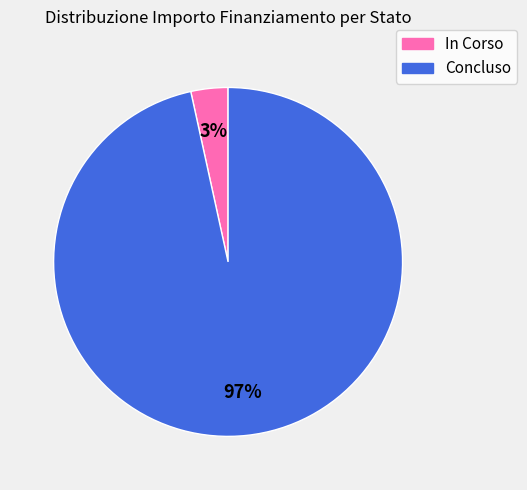

Do Concluso and In Corso together represent more than half of the pie?

Yes